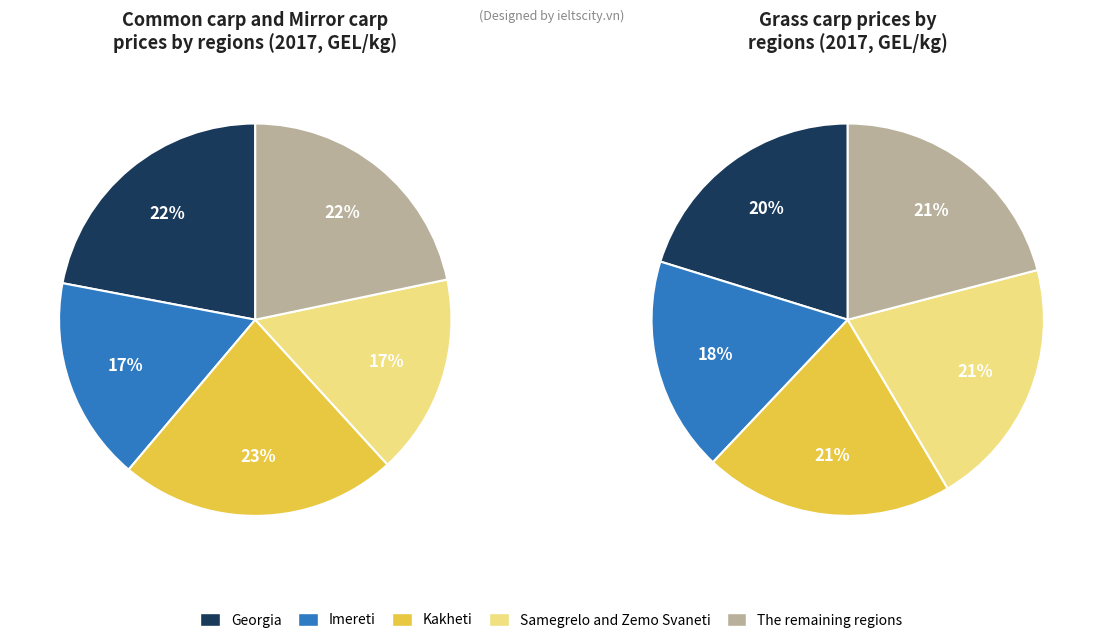

Is the sum of Georgia and Imereti greater than half?

No